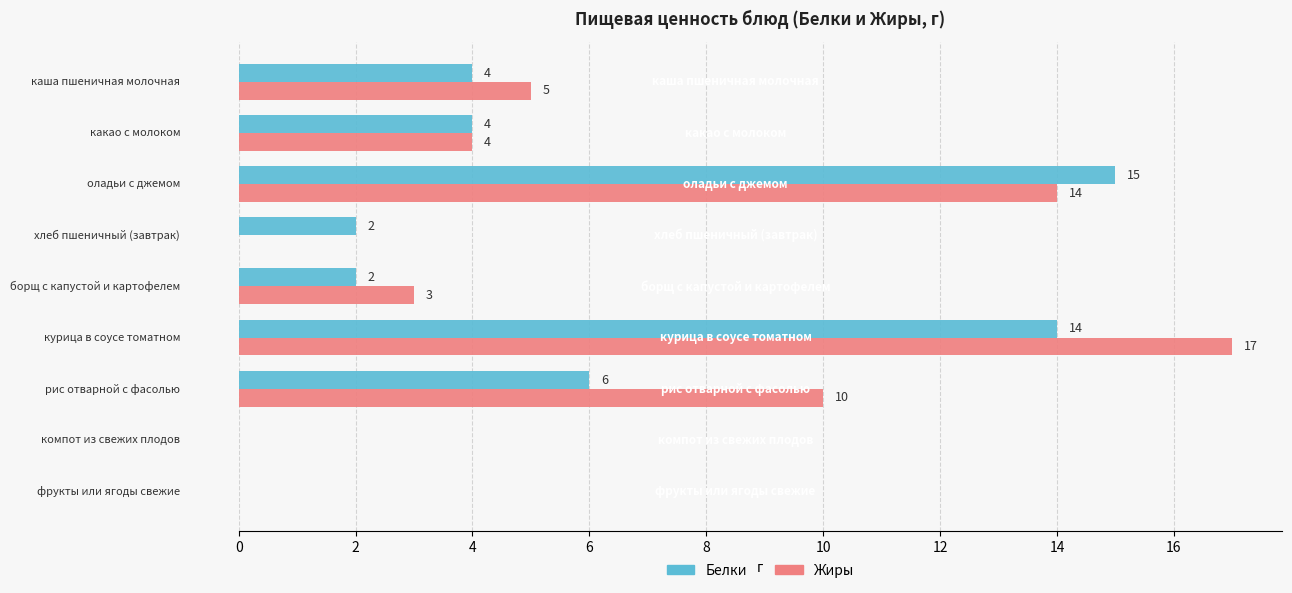

What is the maximum value shown in the chart?

17